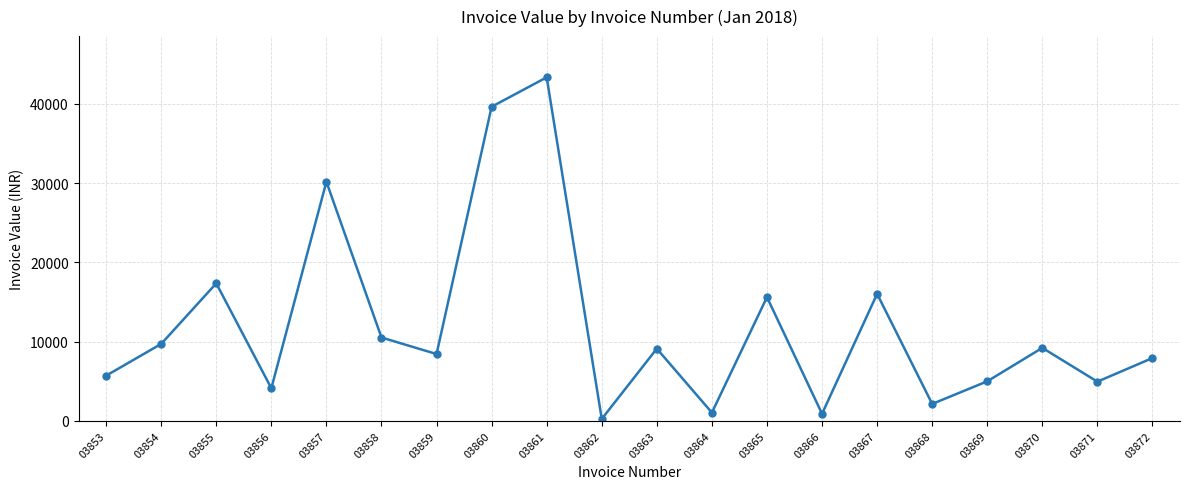

Where is the data nearest to the value 21787?

03855